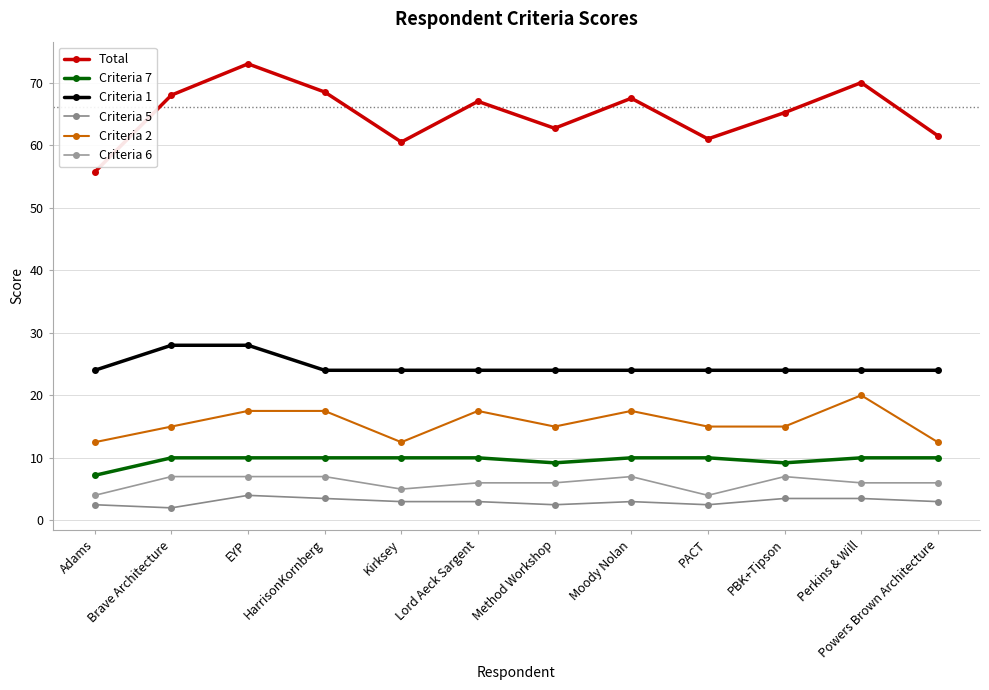

True or false: Criteria 6 and Criteria 5 cross at least once.

False